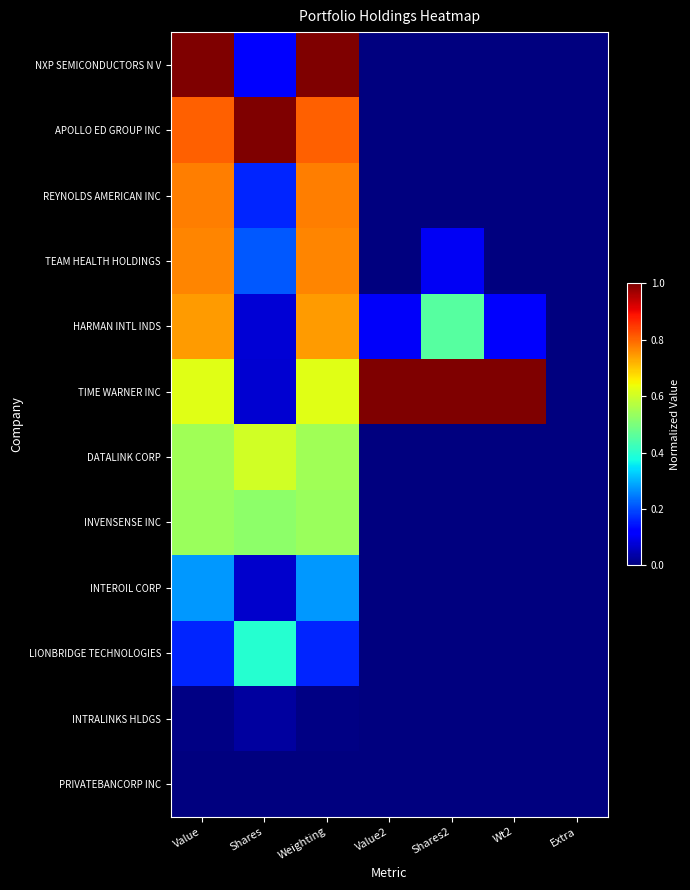

Between Wt2 and Extra, which series saw the biggest shift?

TIME WARNER INC